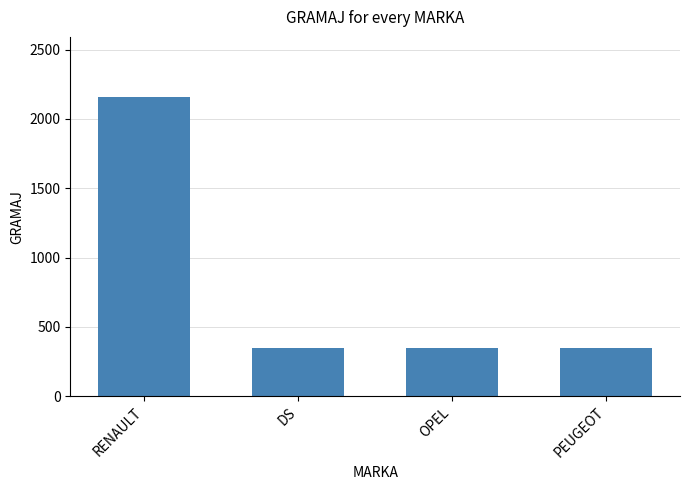

Reading right to left, extract all data points from this chart.

350	350	350	2160